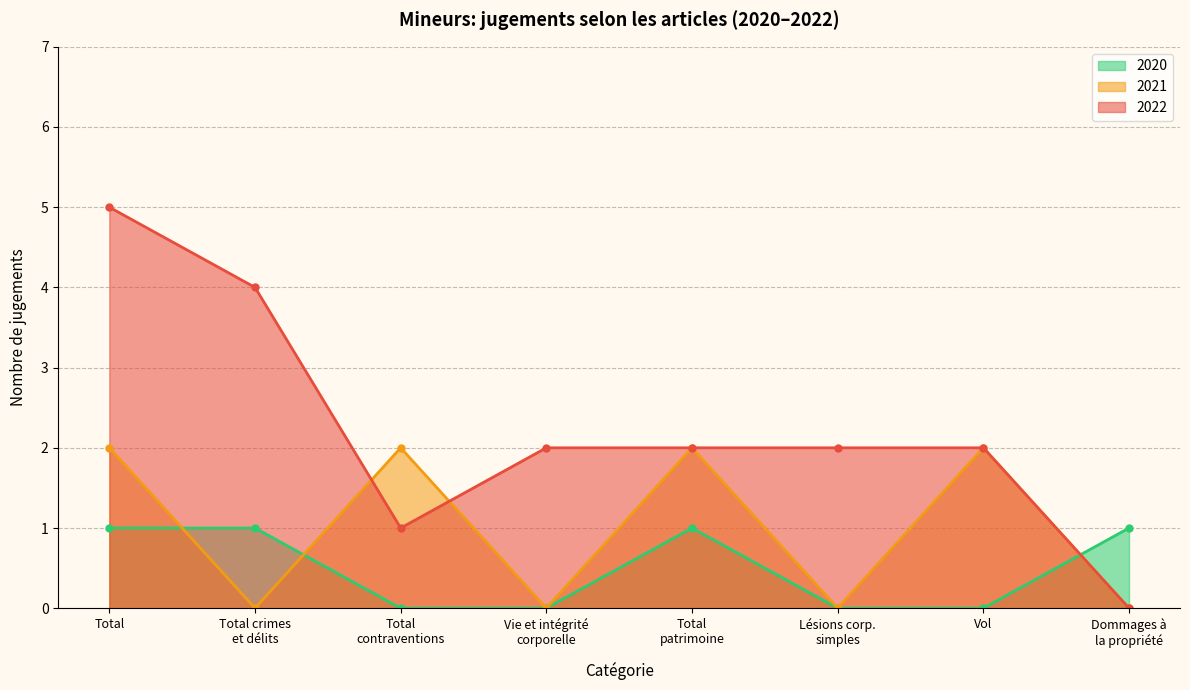

What position from the left is Total contraventions?

3